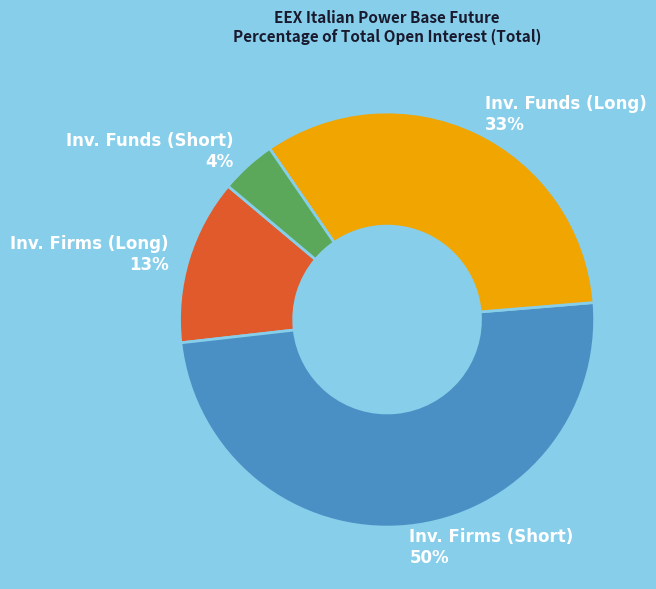

Does any single category account for the majority?

No